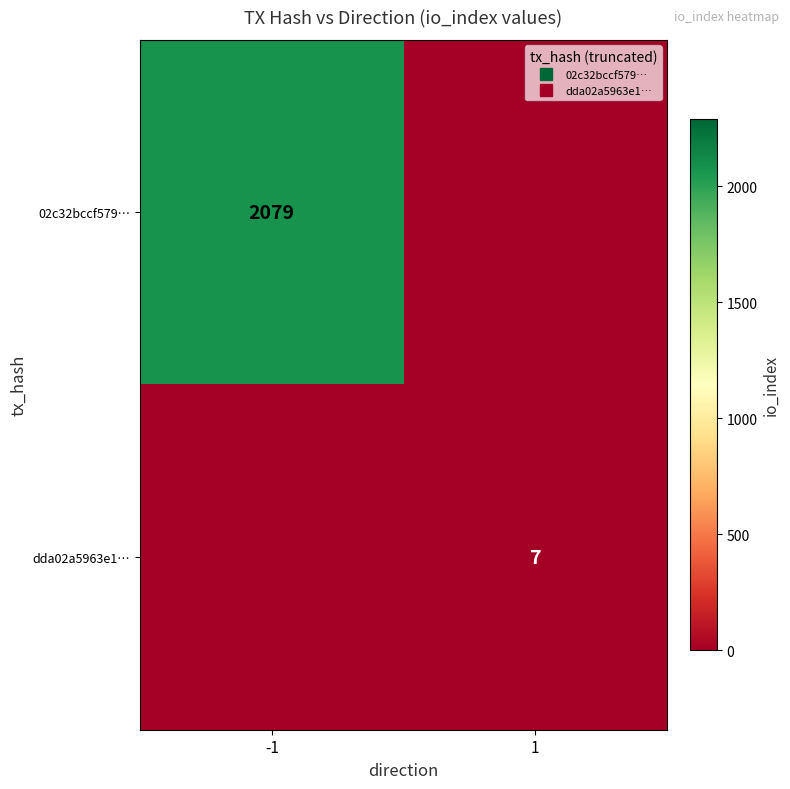

The dda02a5963e1… series shows 0 at -1. True or false?

True